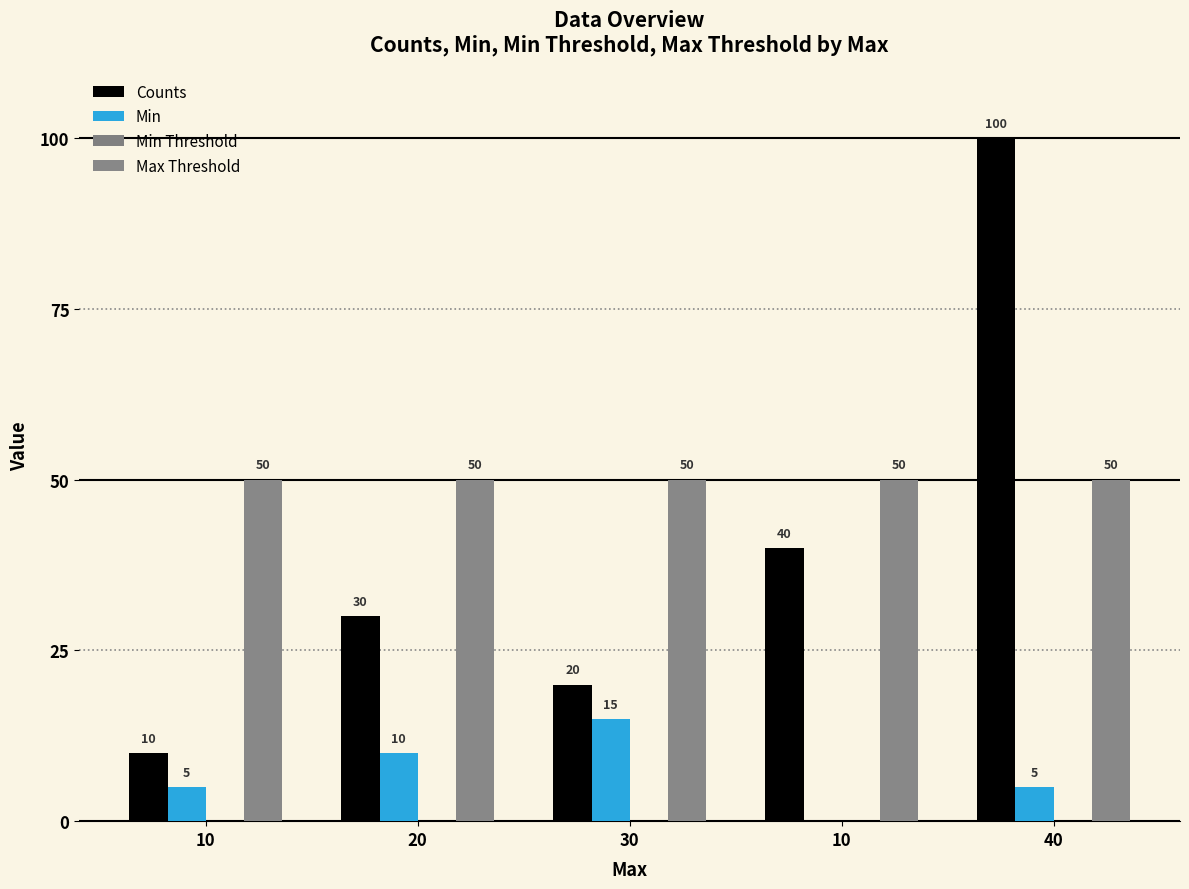

At which category does the chart reach its peak across all series?

40